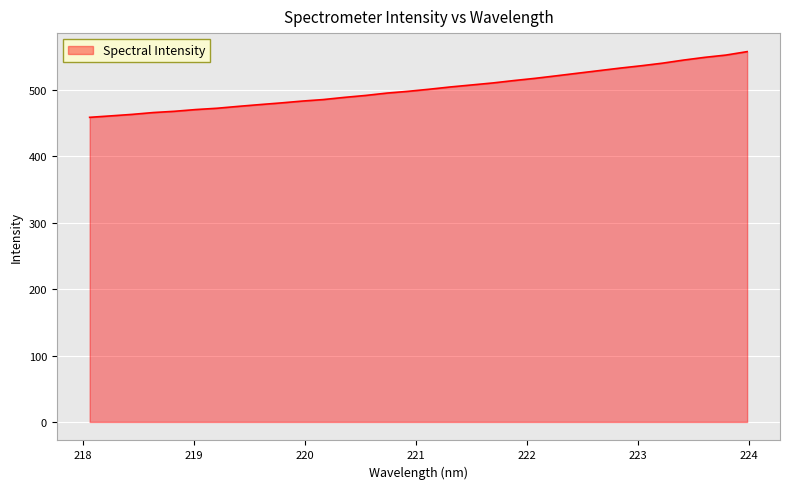

What is the sum of all values?

16082.1